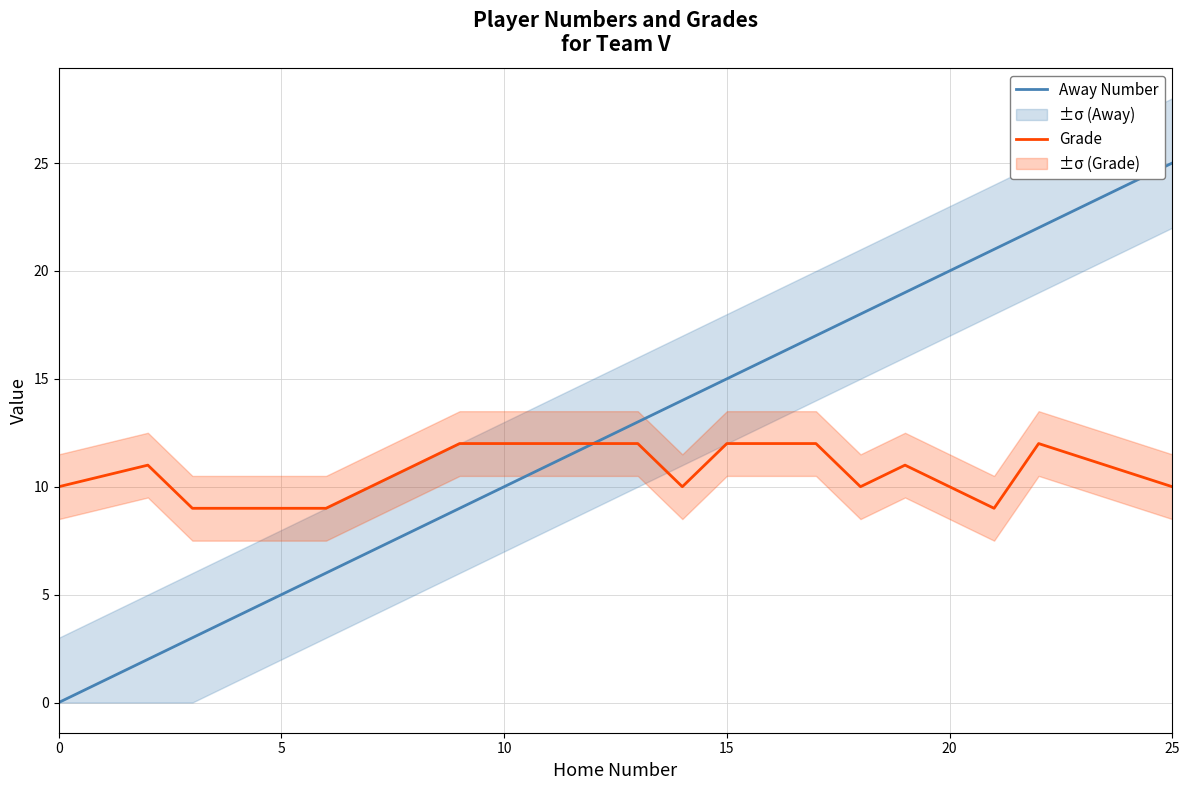

The value of Grade at 0 is 4. True or false?

False